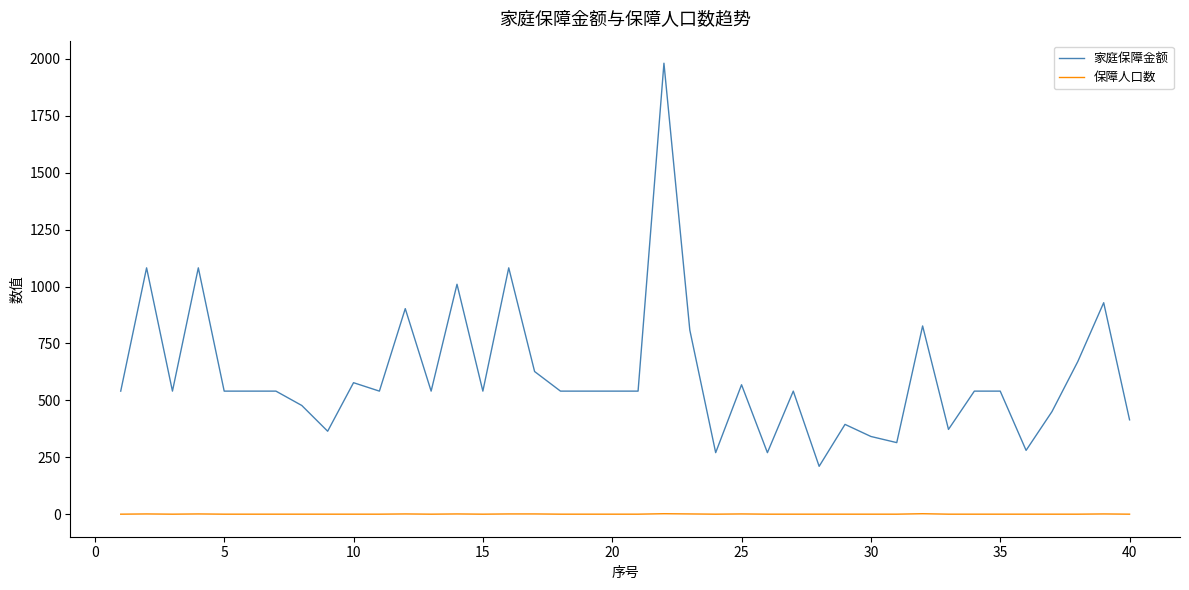

What is the difference between the second highest and minimum values in the 家庭保障金额 series?

871